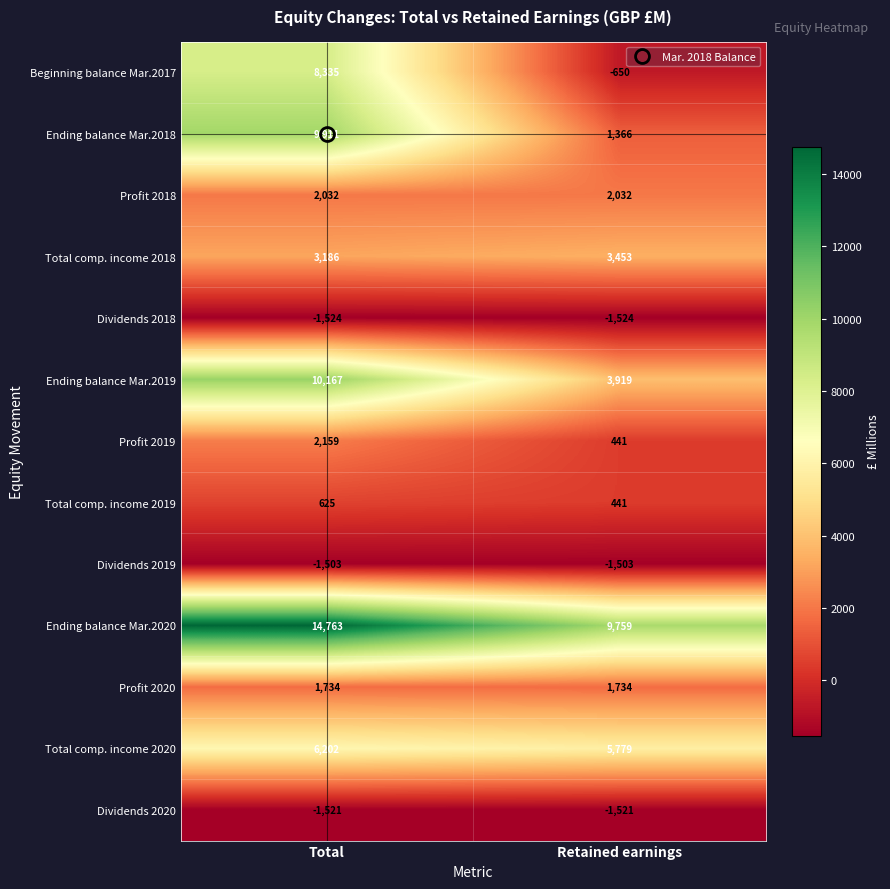

Between Total and Retained earnings, which series saw the biggest shift?

Beginning balance Mar.2017